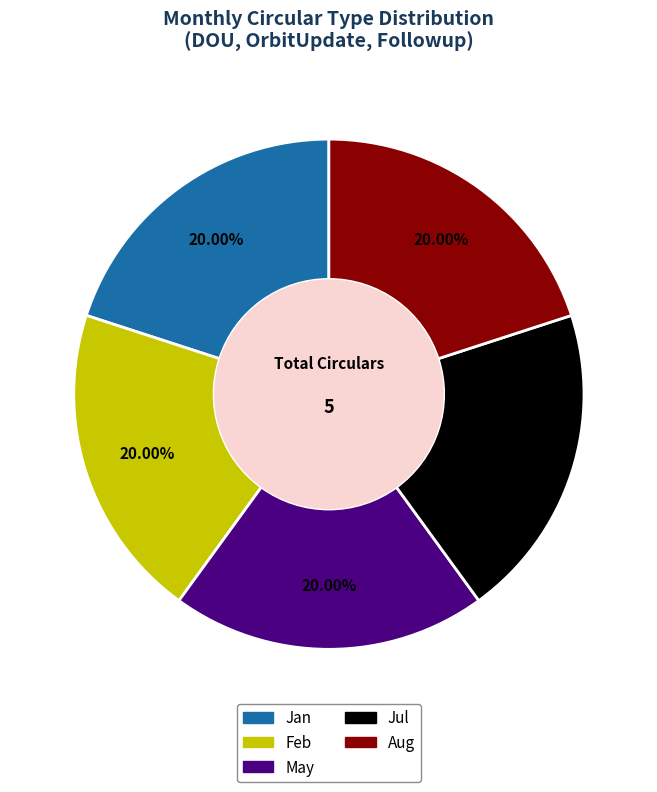

Is there a majority slice in this chart?

No